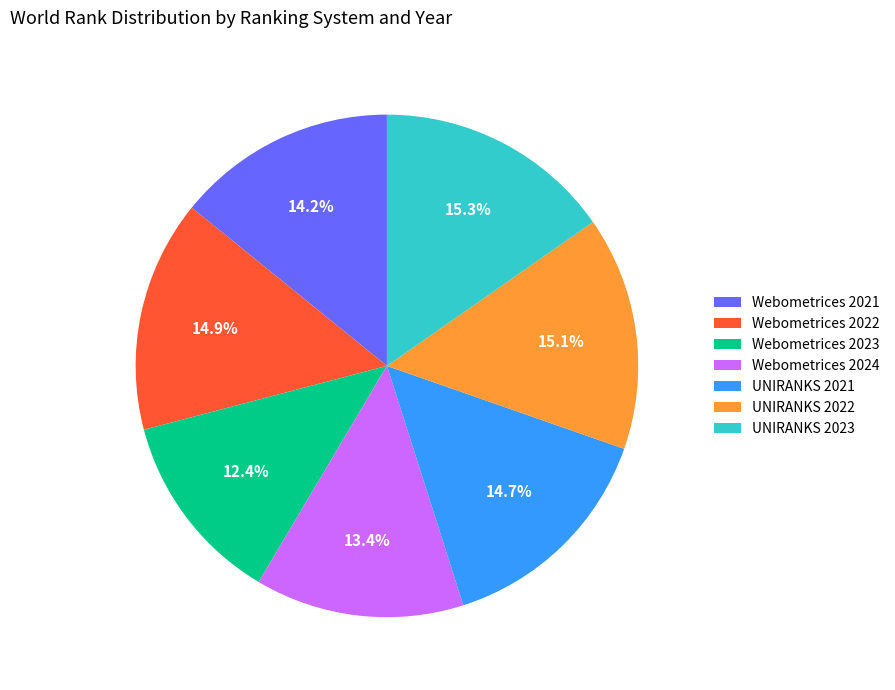

What percentage is NOT represented by Webometrices 2024?

86.6%